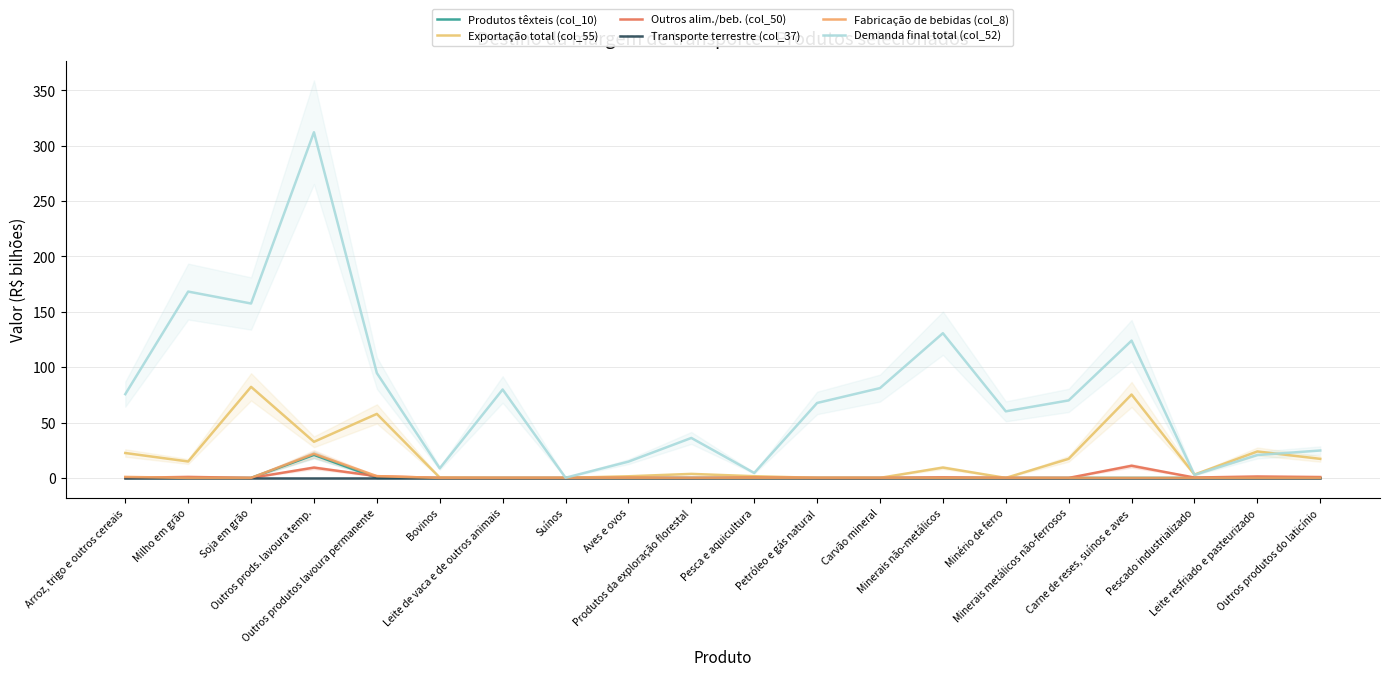

What are all the series names shown in the legend?

Produtos têxteis (col_10), Exportação total (col_55), Outros alim./beb. (col_50), Transporte terrestre (col_37), Fabricação de bebidas (col_8), Demanda final total (col_52)